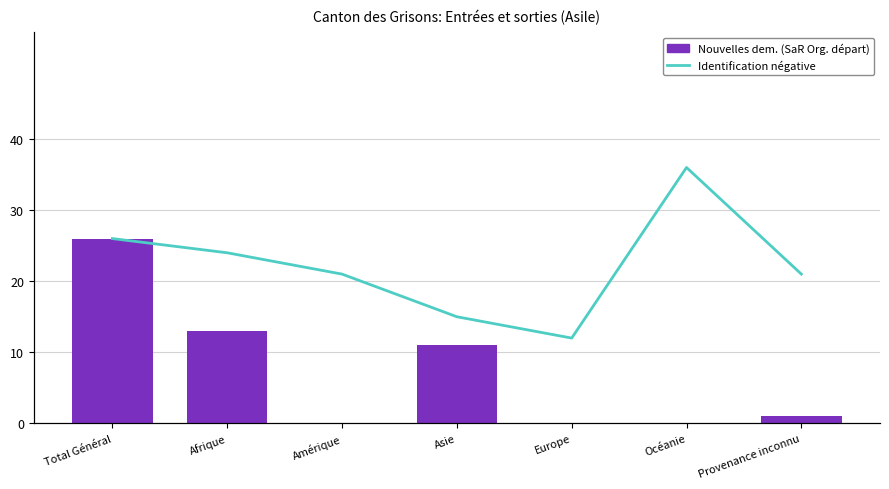

What is the label of the 5th bar from the right?

Amérique